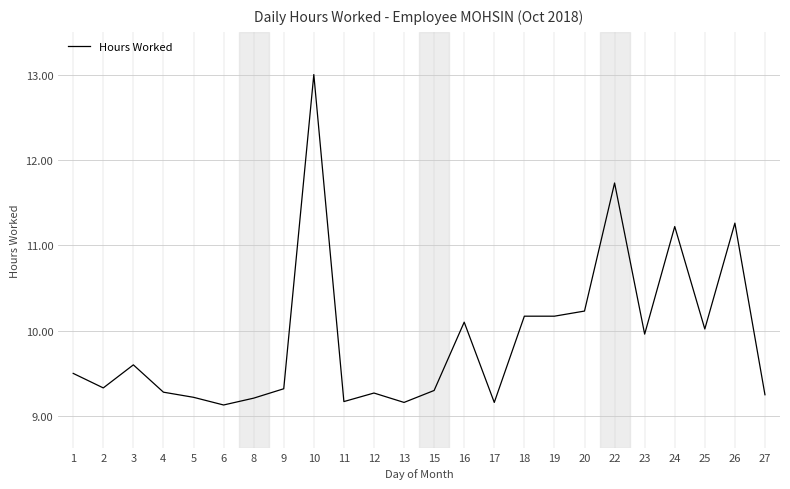

What is the difference between the second highest and second lowest values?

2.6